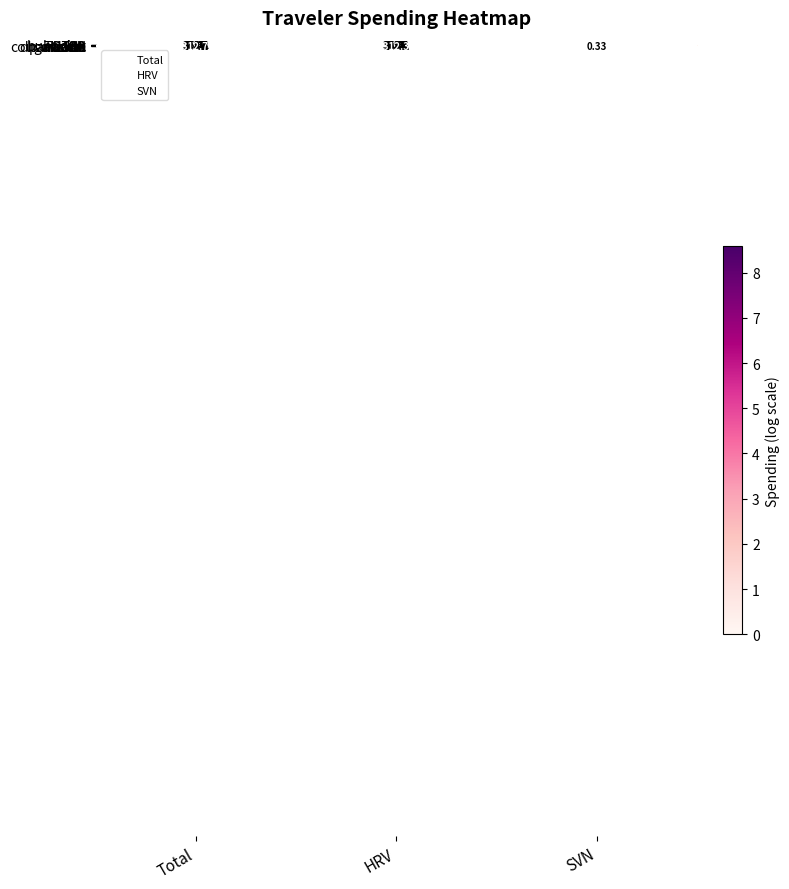

How many distinct data groups are displayed?

10